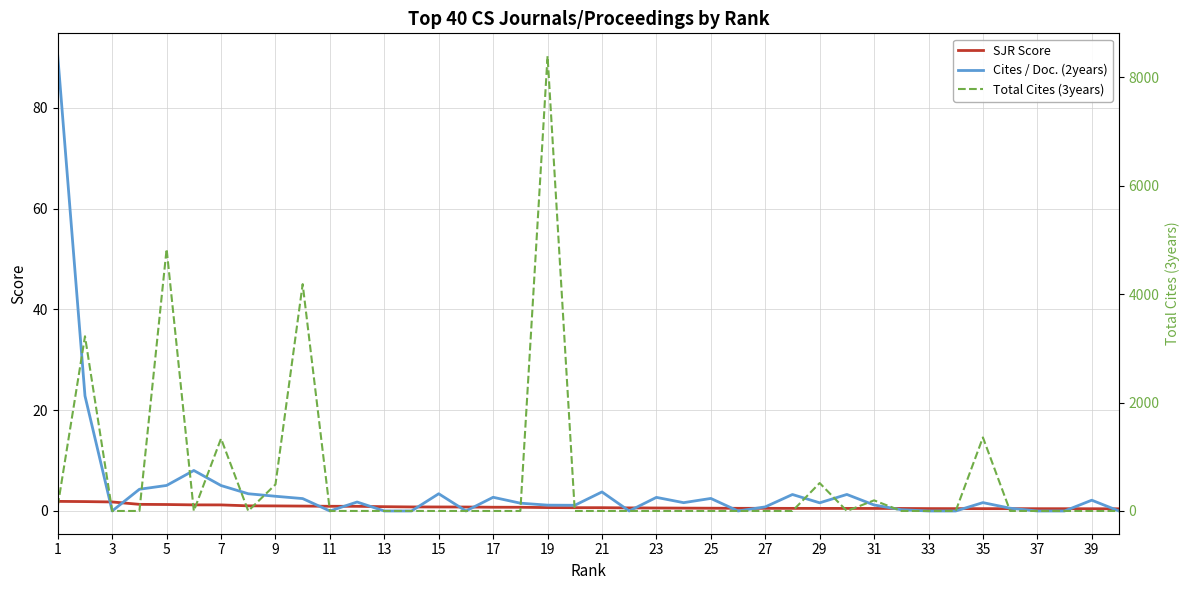

How many times do SJR Score and Cites / Doc. (2years) cross each other?

17